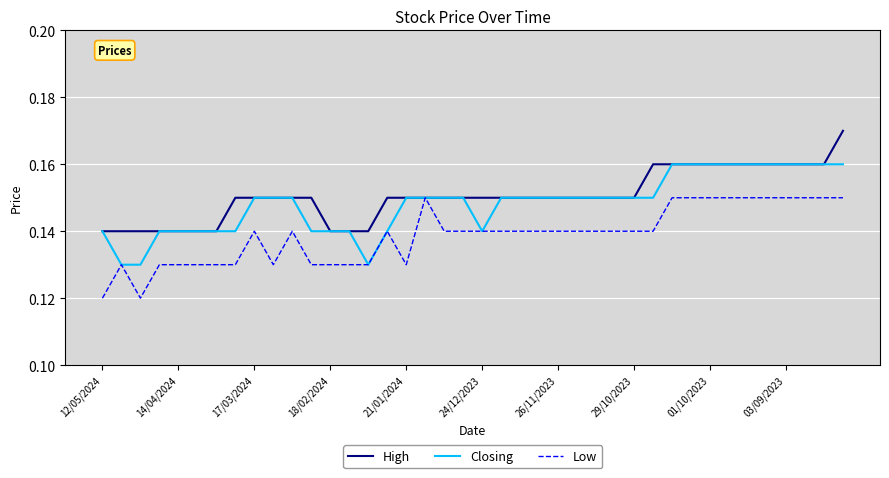

Rank the series by their average value, from lowest to highest.

Low, Closing, High